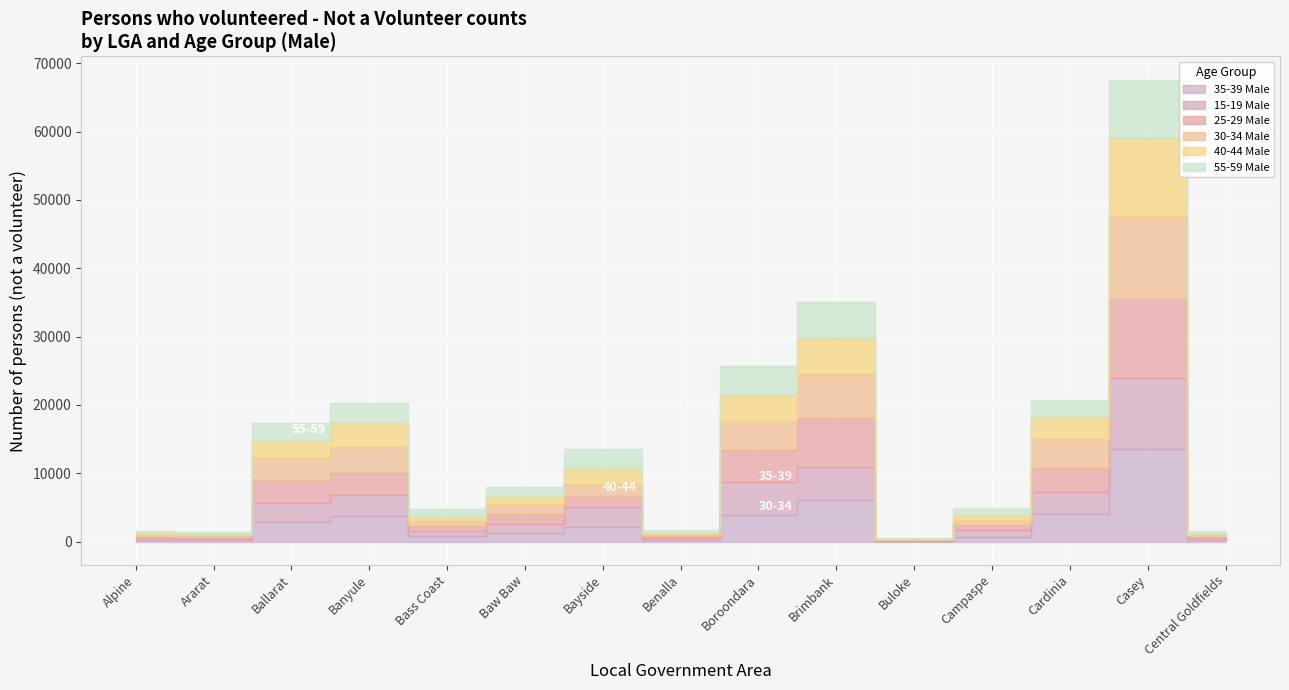

What is the average value of the 30-34 Male series?

2630